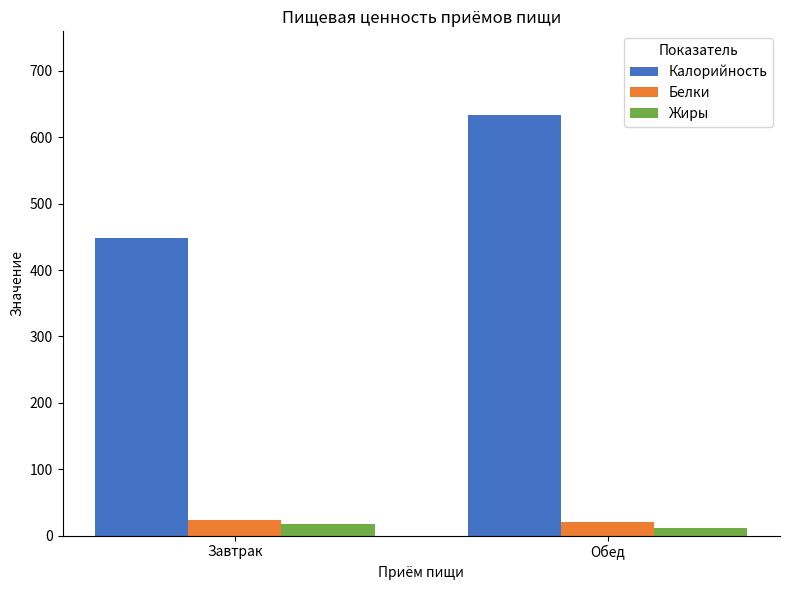

The Белки series shows 23 at Завтрак. True or false?

True